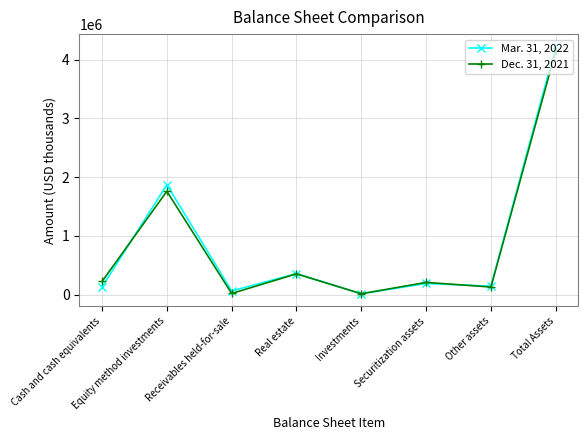

What is the spread (max minus min) of values at Investments?

1196